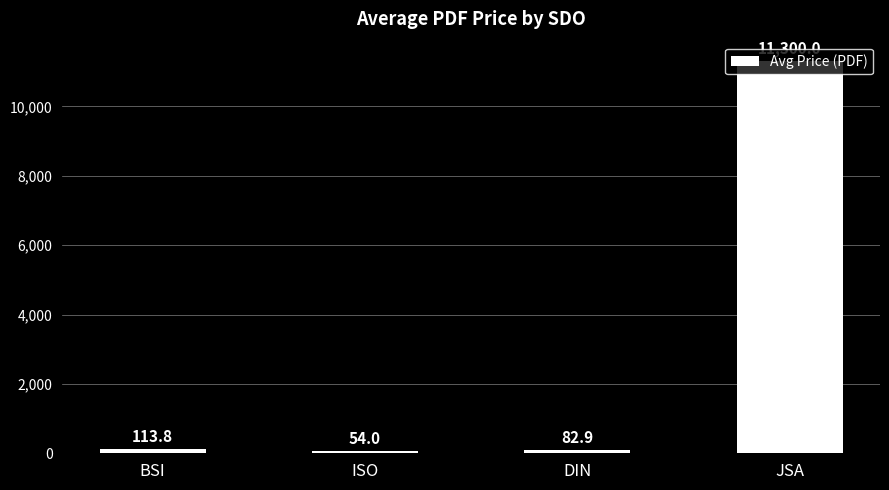

How many data points are less than 113?

2